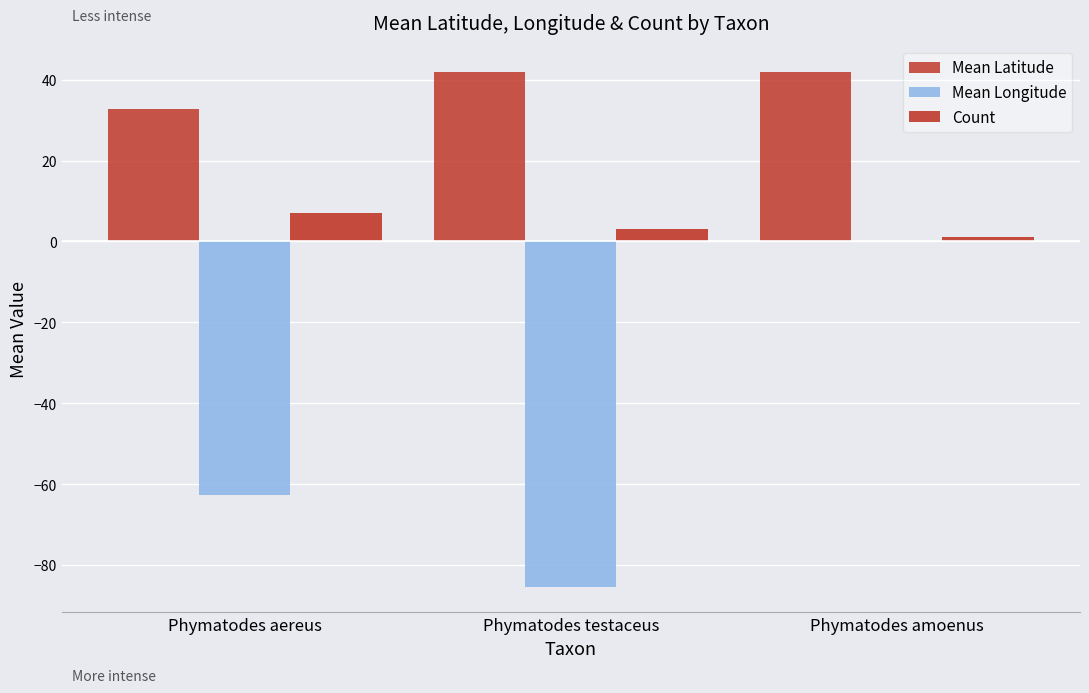

Are the bars grouped side by side (vs. stacked)?

Yes